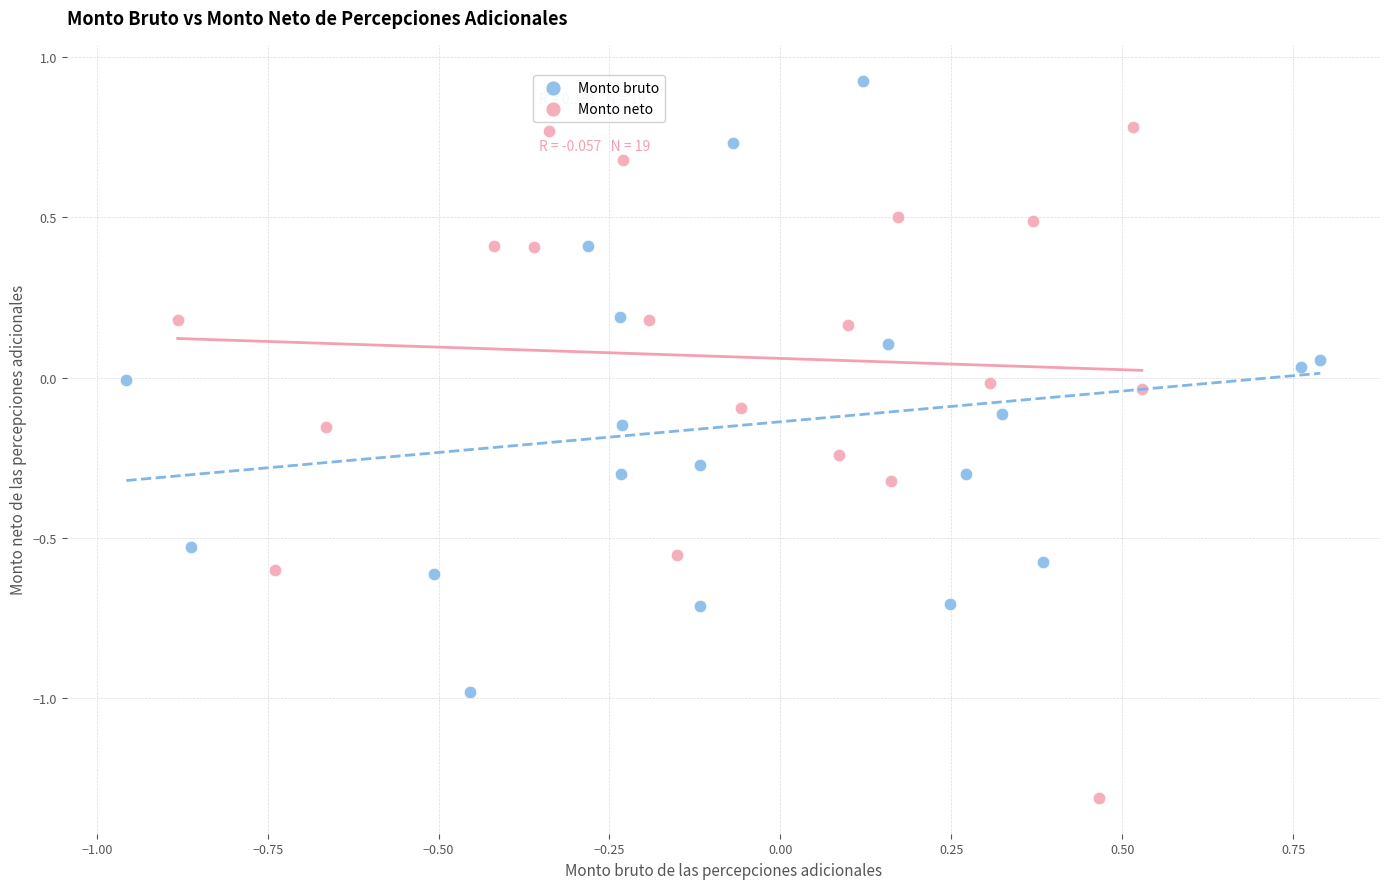

Which series contains the highest Y value?

Monto bruto